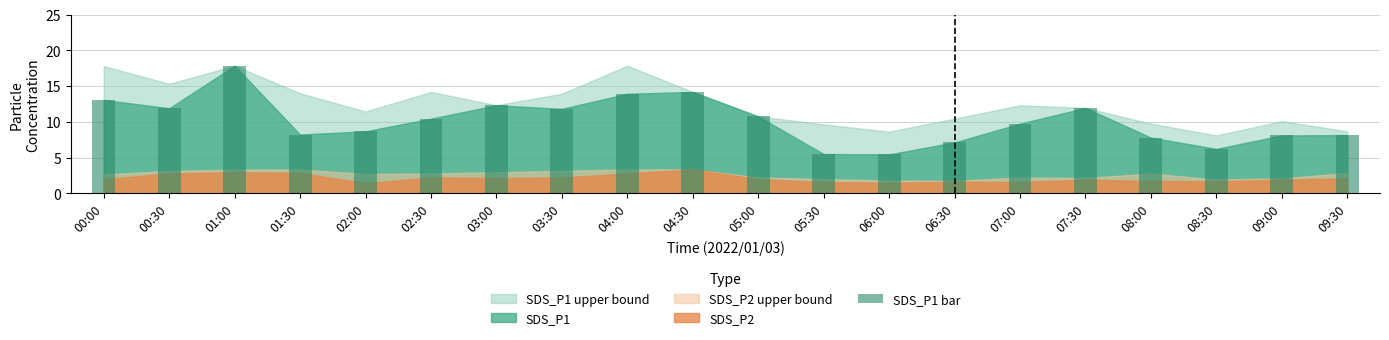

What is the difference between the maximum and minimum values?

12.4